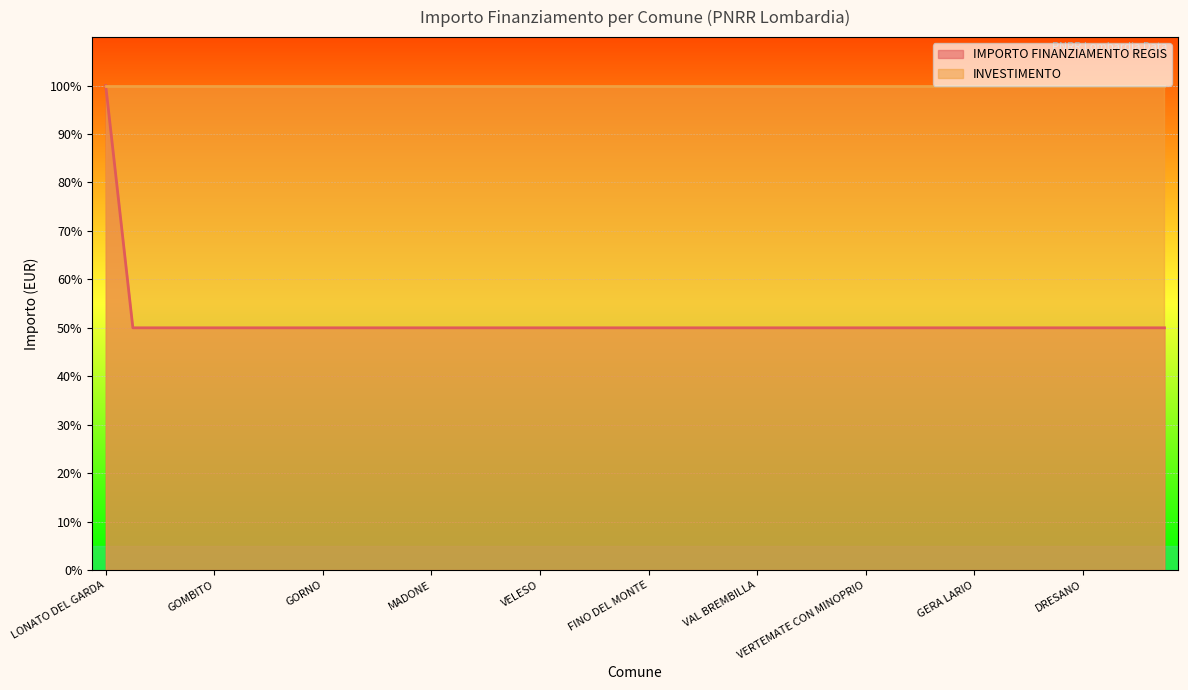

What is the label of the 12th point from the right?

VERTEMATE CON MINOPRIO